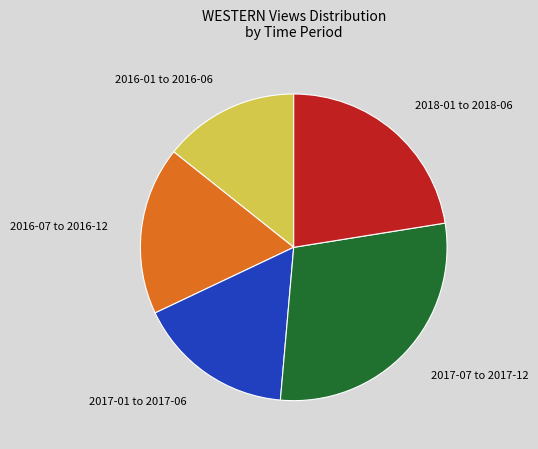

Combined, do 2018-01 to 2018-06 and 2016-07 to 2016-12 account for over 50%?

No